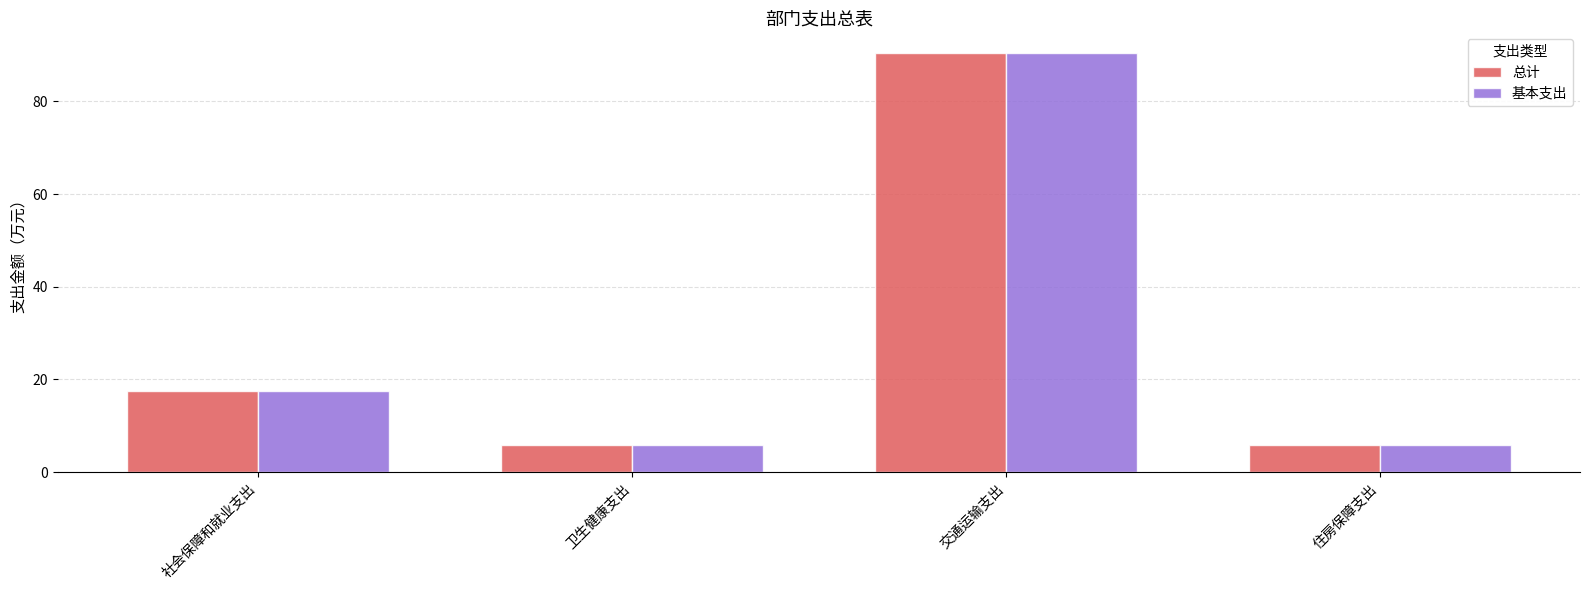

Reading left to right, what are all the values shown in this chart?

总计: 社会保障和就业支出=17.4	卫生健康支出=5.9	交通运输支出=90.4	住房保障支出=5.9
基本支出: 社会保障和就业支出=17.4	卫生健康支出=5.9	交通运输支出=90.4	住房保障支出=5.9